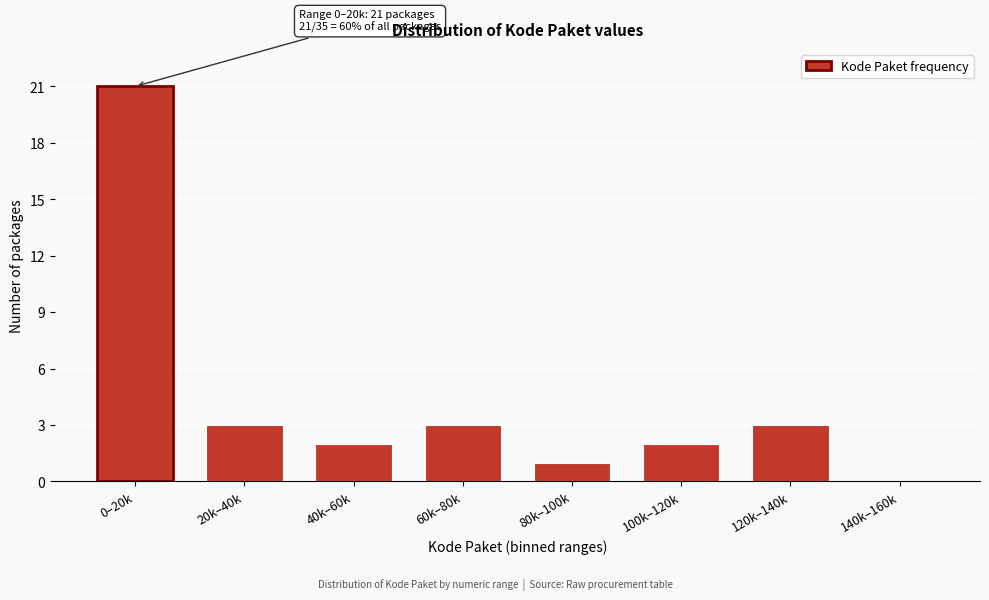

Reading right to left, list all the values displayed in this chart.

140k–160k=0	120k–140k=3	100k–120k=2	80k–100k=1	60k–80k=3	40k–60k=2	20k–40k=3	0–20k=21